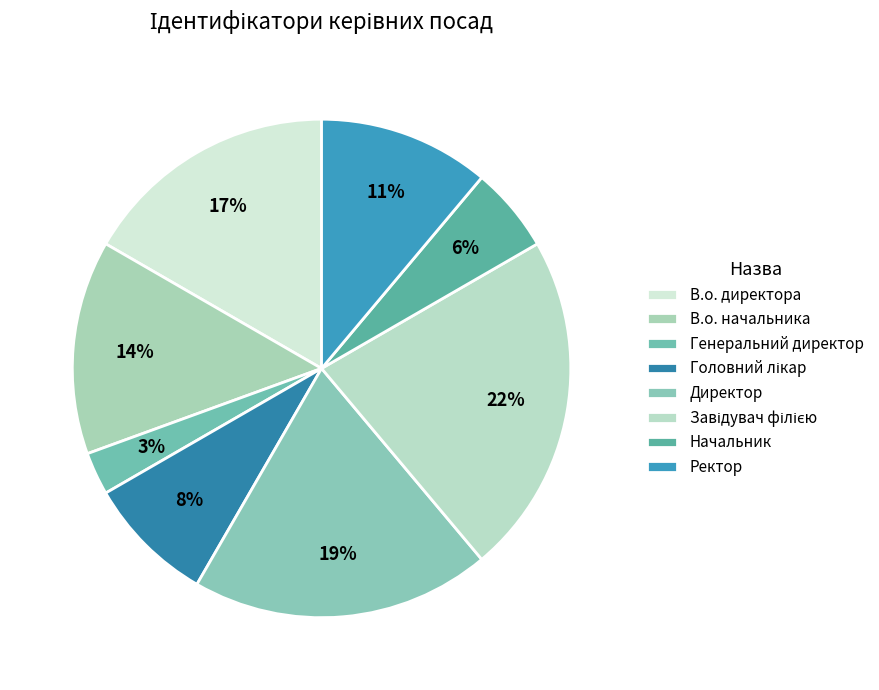

To the nearest percent, what is the combined percentage of Генеральний директор and Завідувач філією?

25%